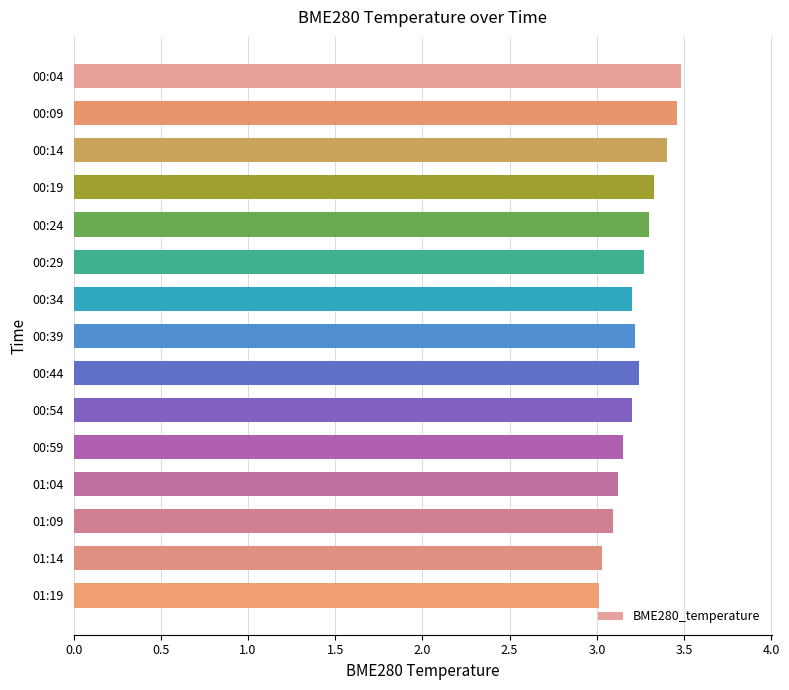

How many bars are there in total?

15